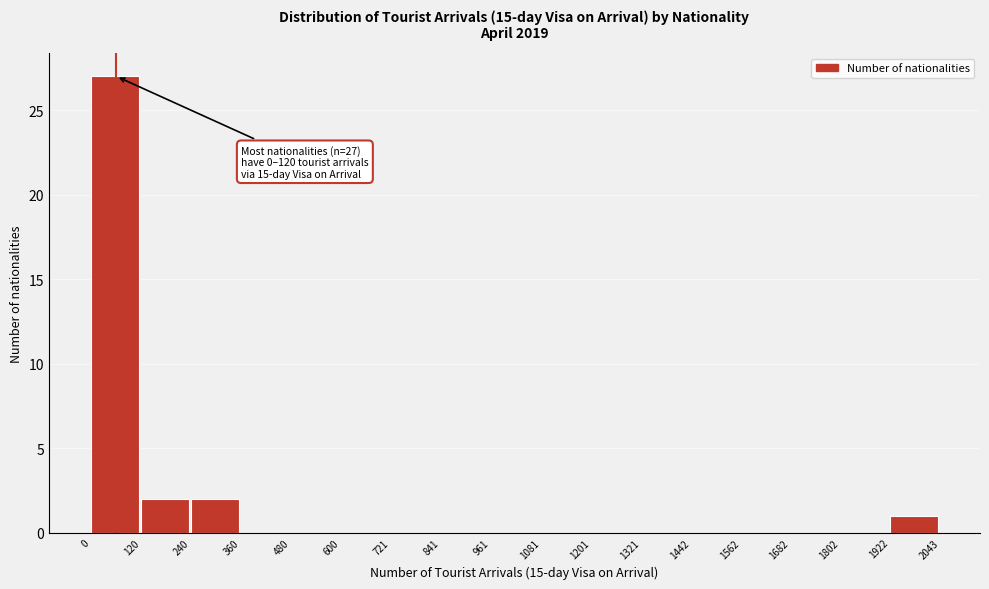

Over which range of the x-axis is the bar tallest?

0 to 120